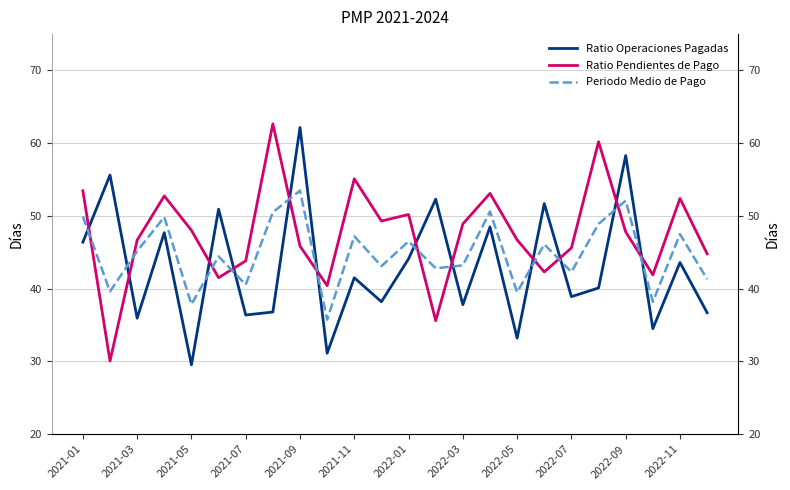

What is the sum of the Periodo Medio de Pago values at 2021-11 and 2022-03?

90.4